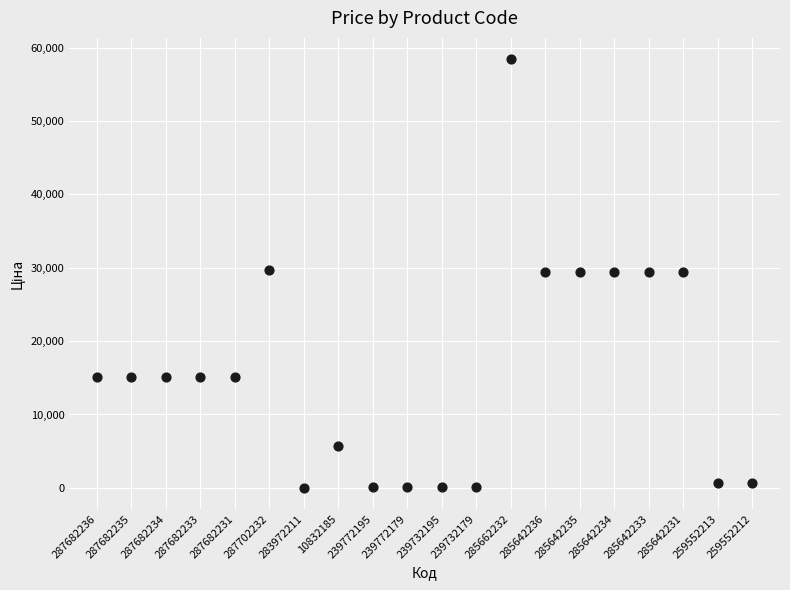

What is the range of Y values (max minus min)?

58394.5